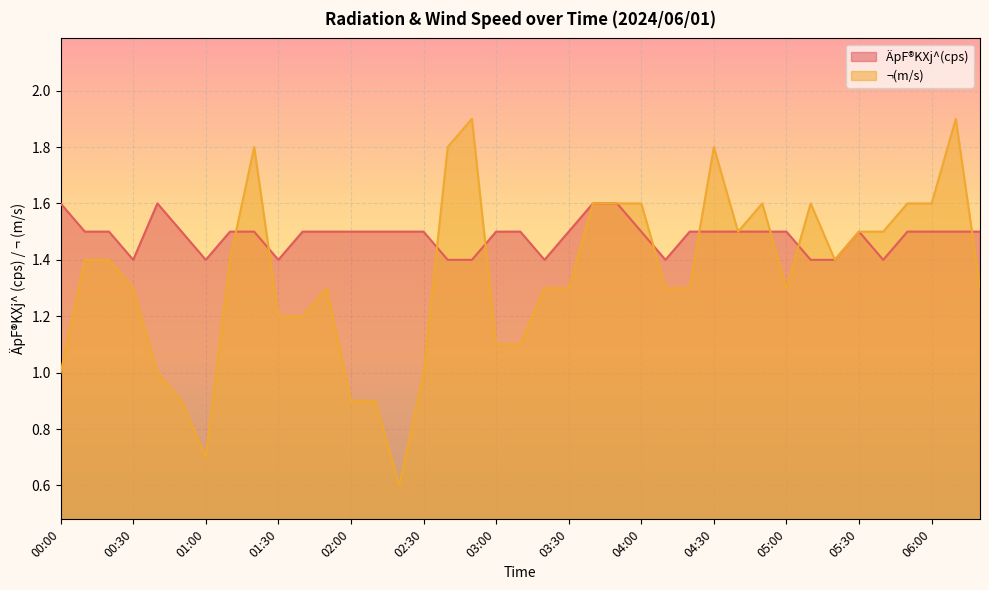

What are all the series names shown in the legend?

ÄpF®KXj^(cps), ¬(m/s)